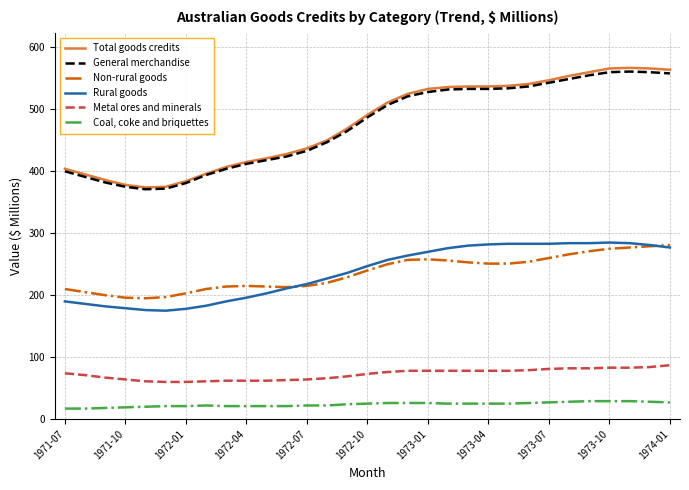

List the series in order of their peak value, lowest first.

Coal, coke and briquettes, Metal ores and minerals, Non-rural goods, Rural goods, General merchandise, Total goods credits